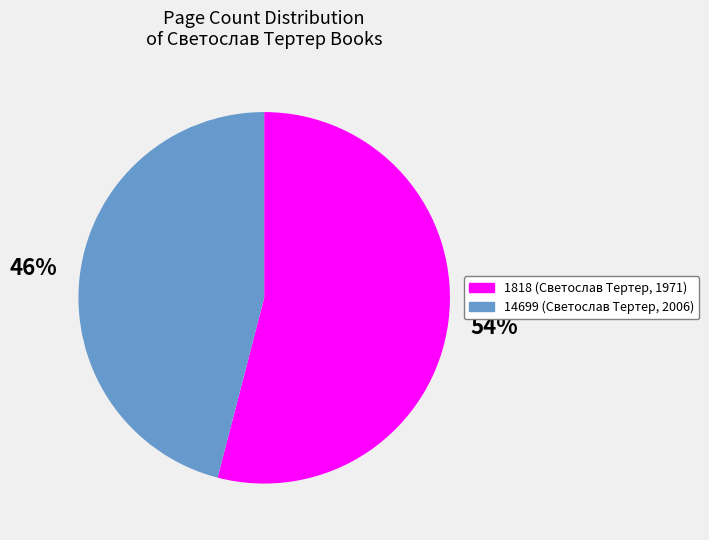

To the nearest percent, what is the combined percentage of 1818 and 14699?

100%